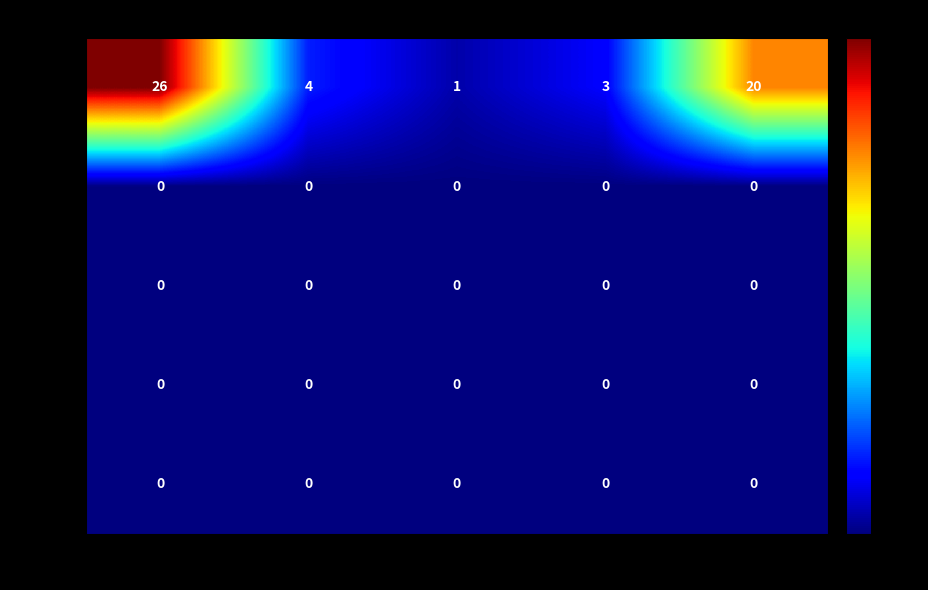

Reading left to right, extract all data points from this chart.

Rank 1: United States=26	Australia=4	Italy=1	Mexico=3	South Africa=20
Rank 2: United States=0	Australia=0	Italy=0	Mexico=0	South Africa=0
Rank 3: United States=0	Australia=0	Italy=0	Mexico=0	South Africa=0
Rank 4: United States=0	Australia=0	Italy=0	Mexico=0	South Africa=0
Rank 5: United States=0	Australia=0	Italy=0	Mexico=0	South Africa=0